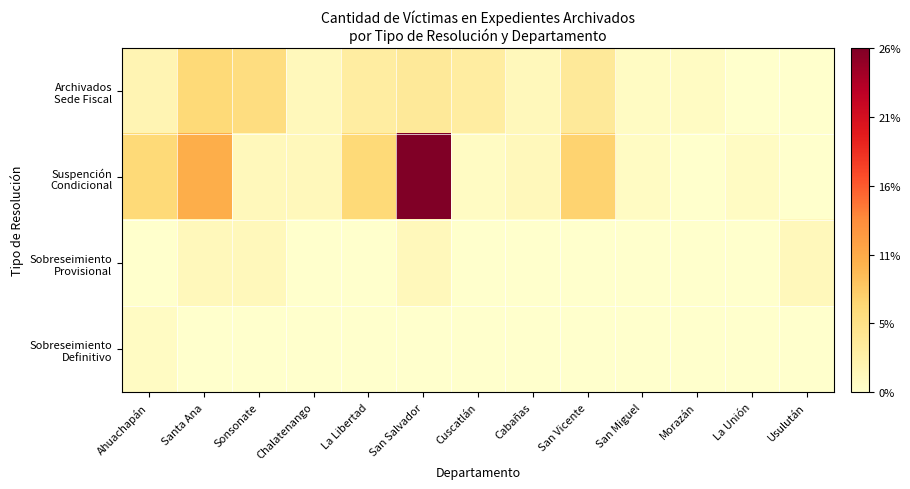

Which series changed the most between Cuscatlán and Usulután?

Archivados Sede Fiscal